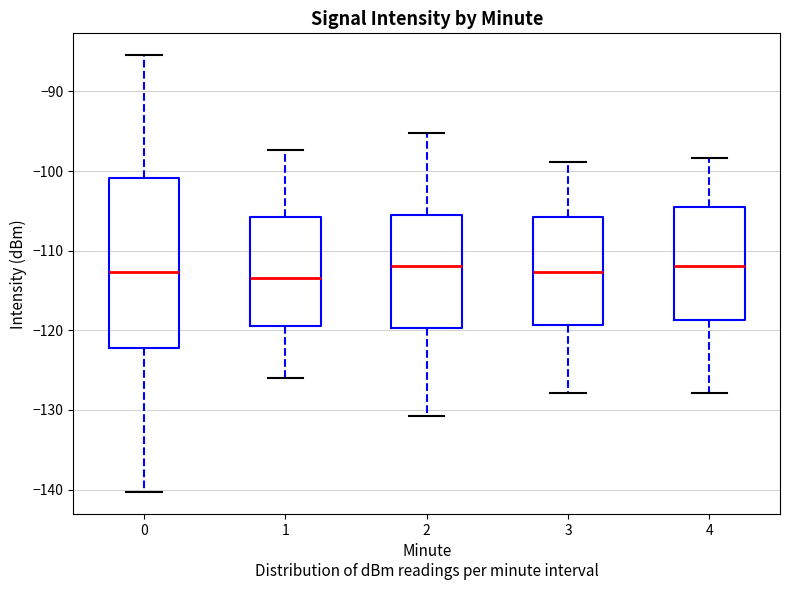

Reading left to right, transcribe this box plot: for each box, give where its median line is, the range the box spans, and where its two whiskers end, as read against the y-axis. The values are not printed on the chart, so give them approximately, as read against the axis.

0: median -113, box -122 to -101, whiskers -140 to -85
1: median -113, box -120 to -106, whiskers -126 to -97
2: median -112, box -120 to -106, whiskers -131 to -95
3: median -113, box -119 to -106, whiskers -128 to -99
4: median -112, box -119 to -104, whiskers -128 to -98